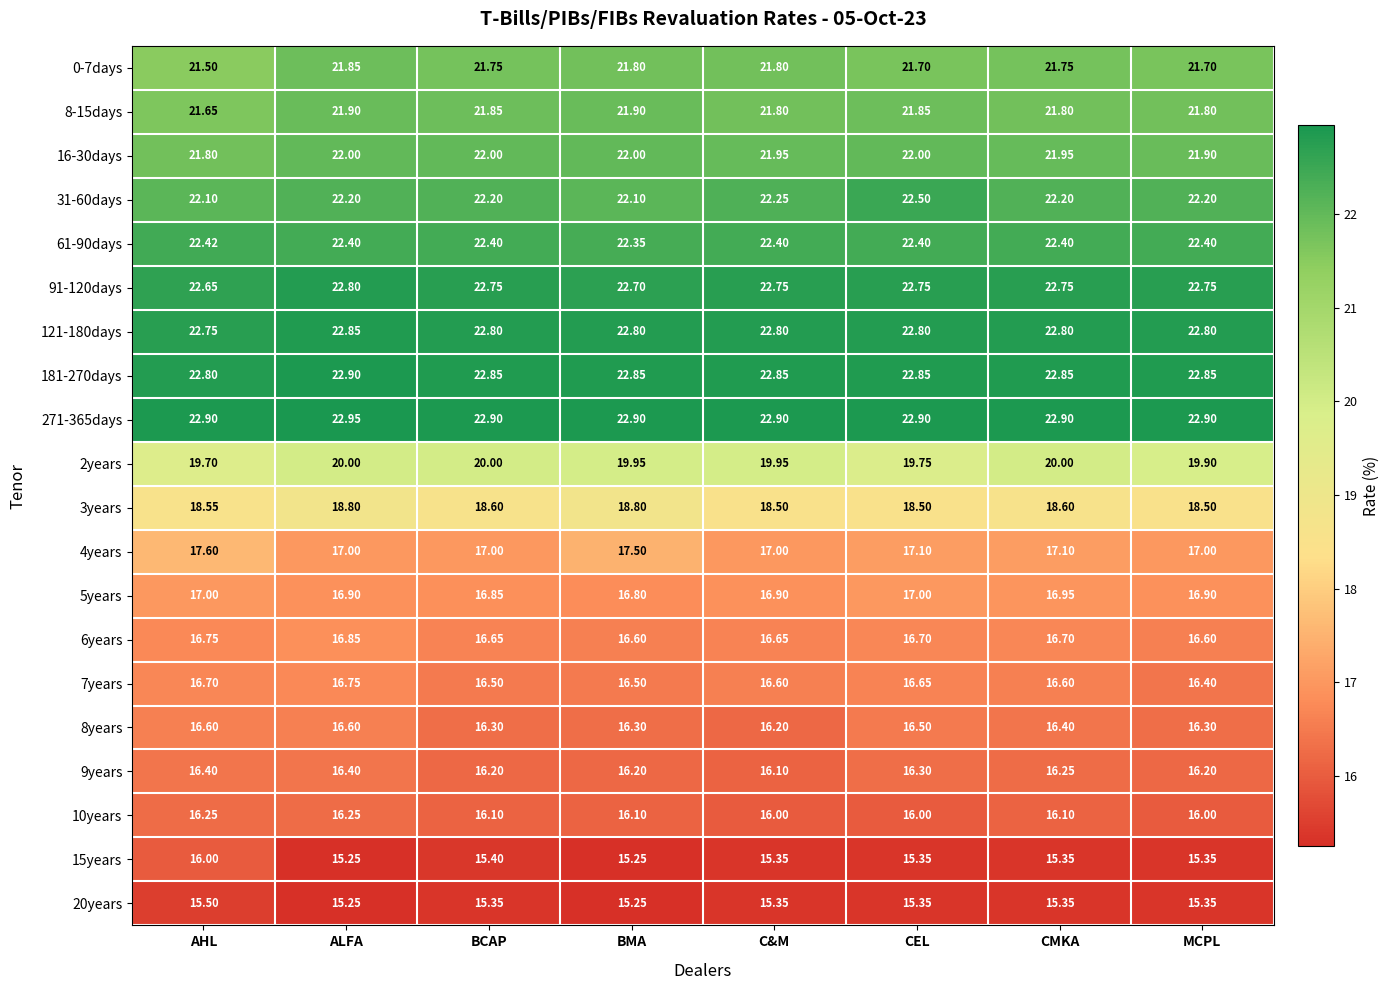

Which label corresponds to the largest value in the chart?

ALFA